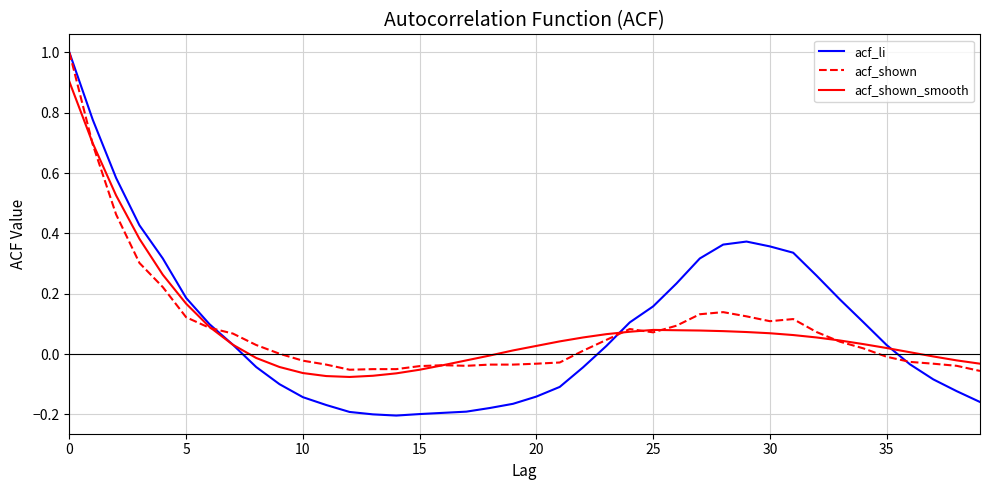

Which series has the largest range (max minus min)?

acf_li